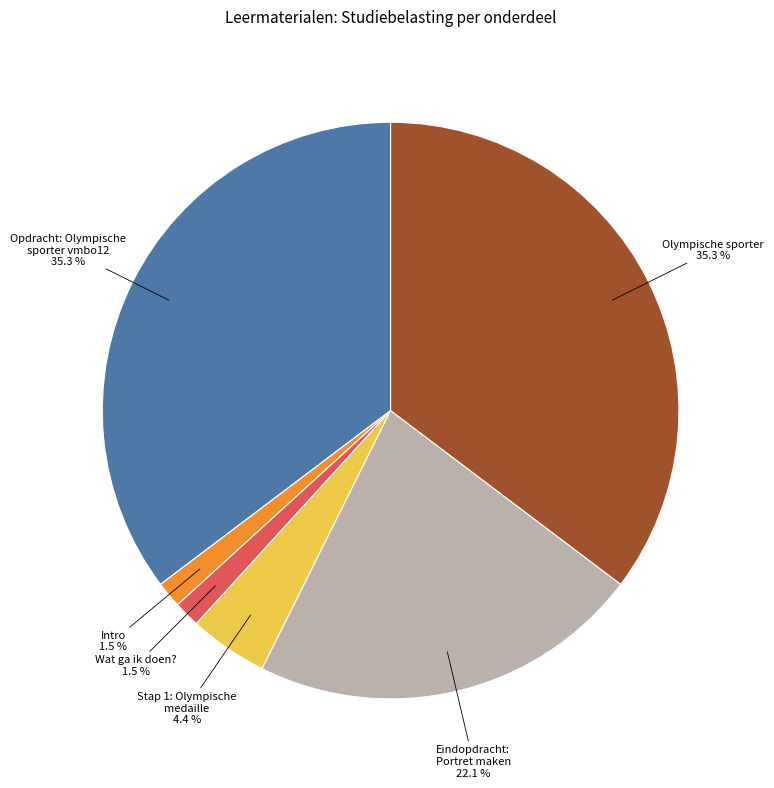

Approximately how many times larger is the value at Eindopdracht: Portret maken compared to Olympische sporter?

0.6